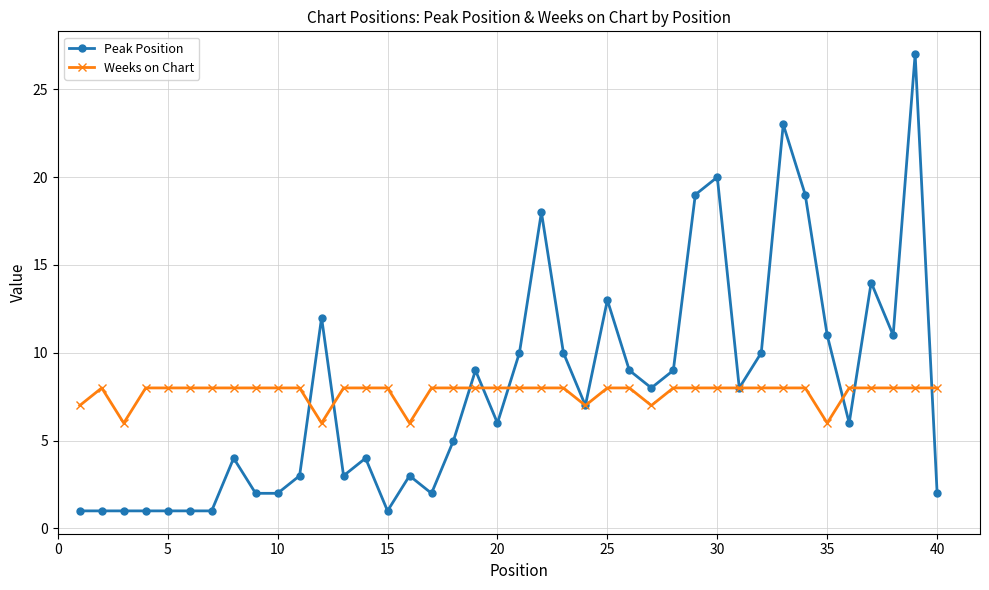

At how many categories does at least one series exceed 17?

6